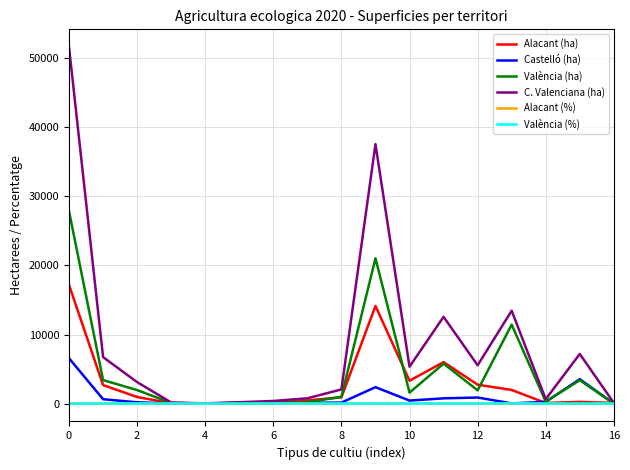

Which series has the largest total across all categories?

C. Valenciana (ha)